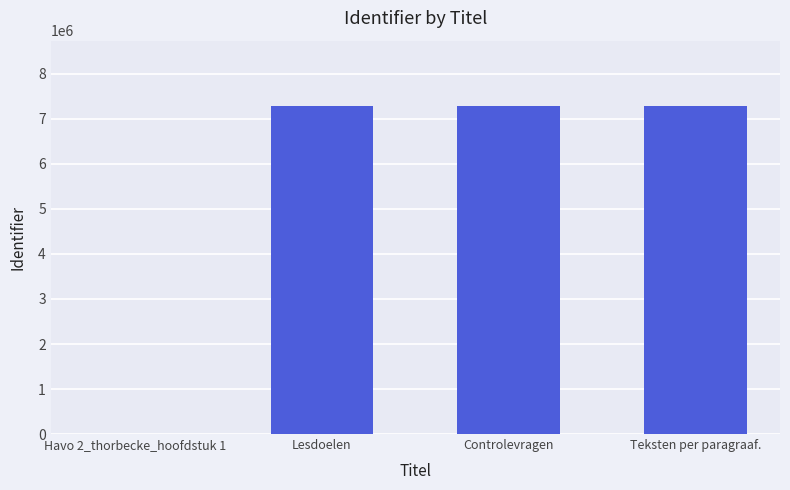

Count the number of data series in this chart.

1